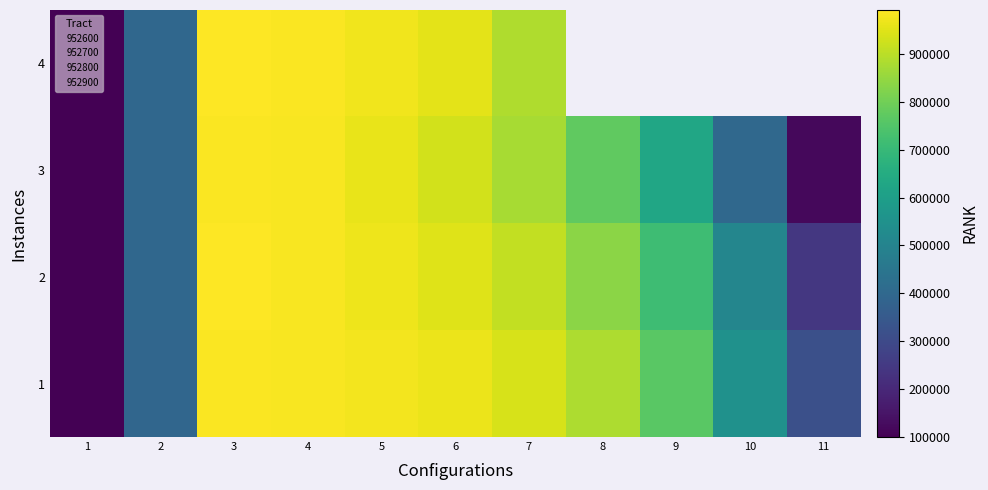

How many data points in 1 are above 883803?

5